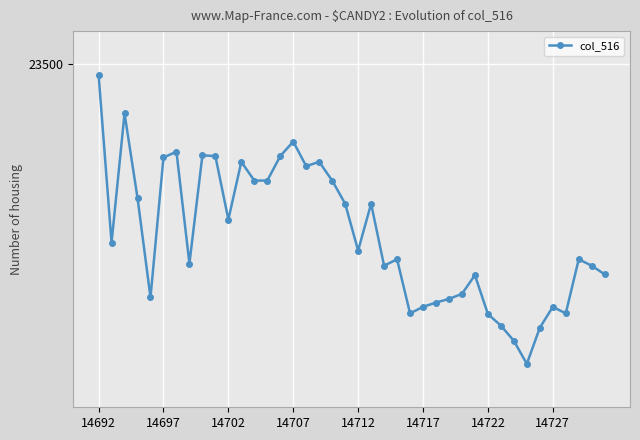

Is this an area chart (filled region under the line)?

No